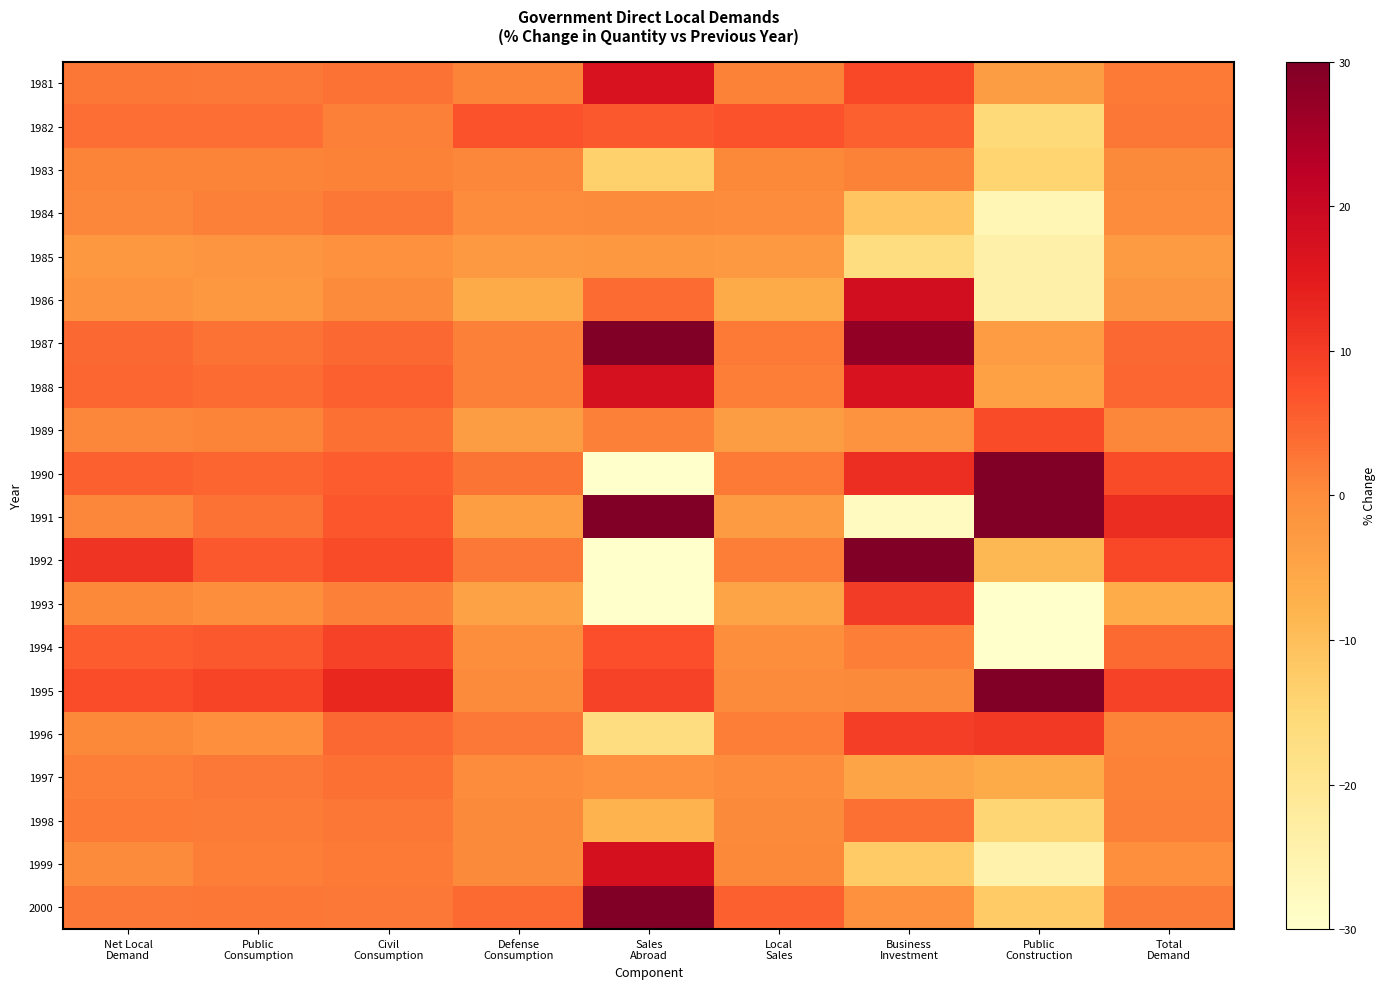

What is the difference between the highest and lowest values at Sales
Abroad?

60.0